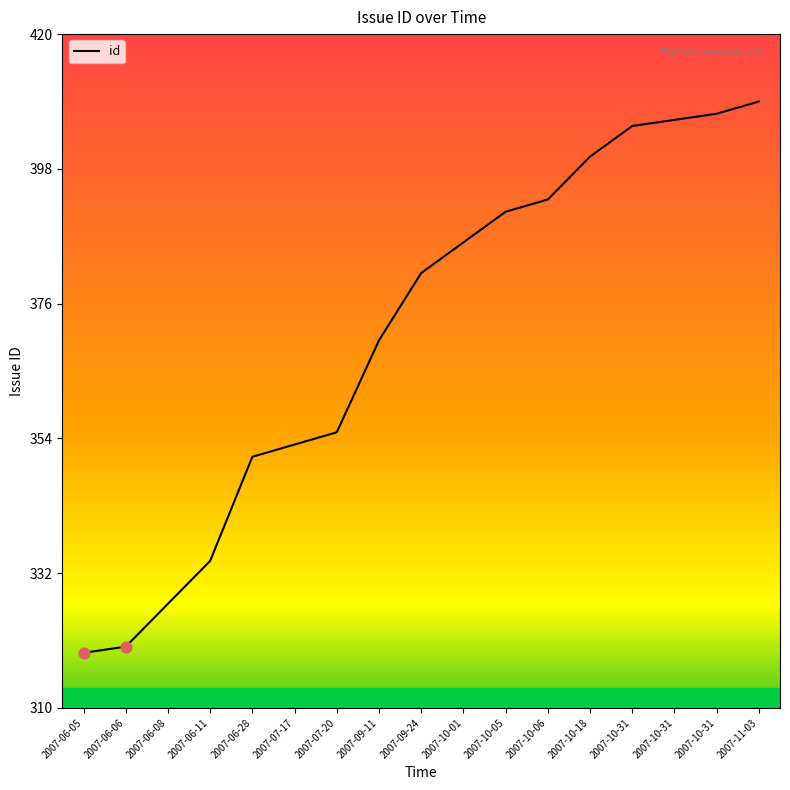

What is the change in value from 2007-06-05 to 2007-06-08?

+8